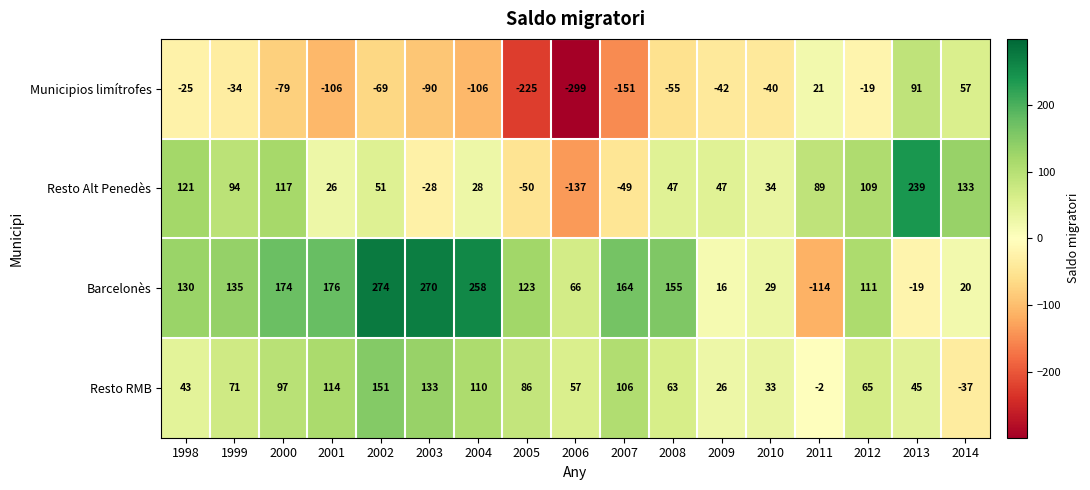

Which series changed the most between 1998 and 2007?

Resto Alt Penedès